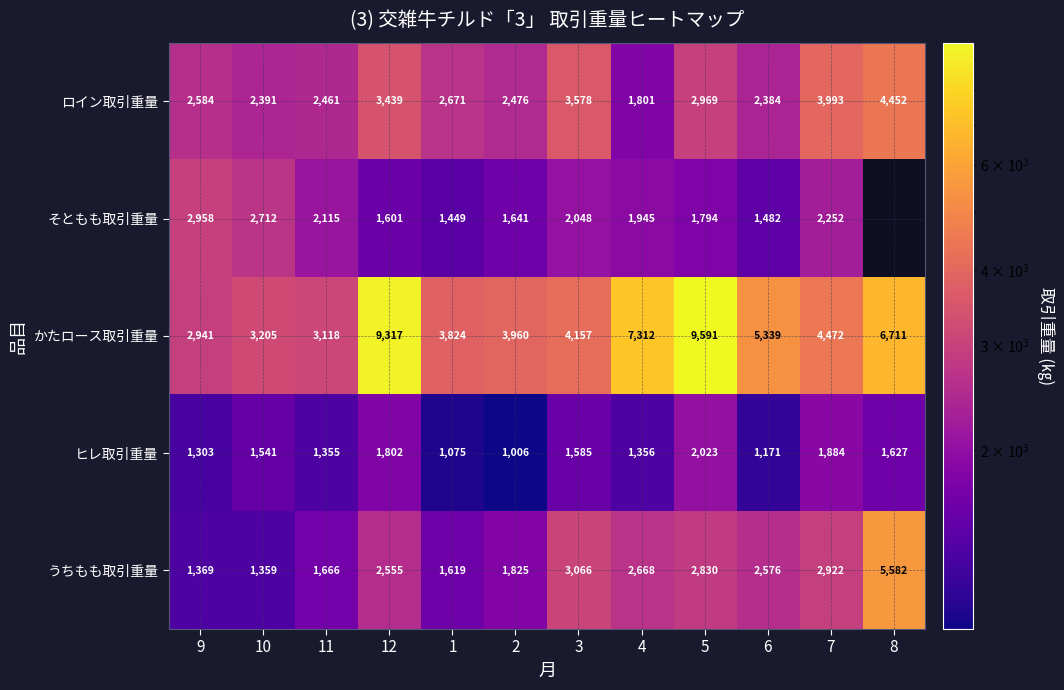

The value of ヒレ取引重量 at 6 is 1585.8. True or false?

False